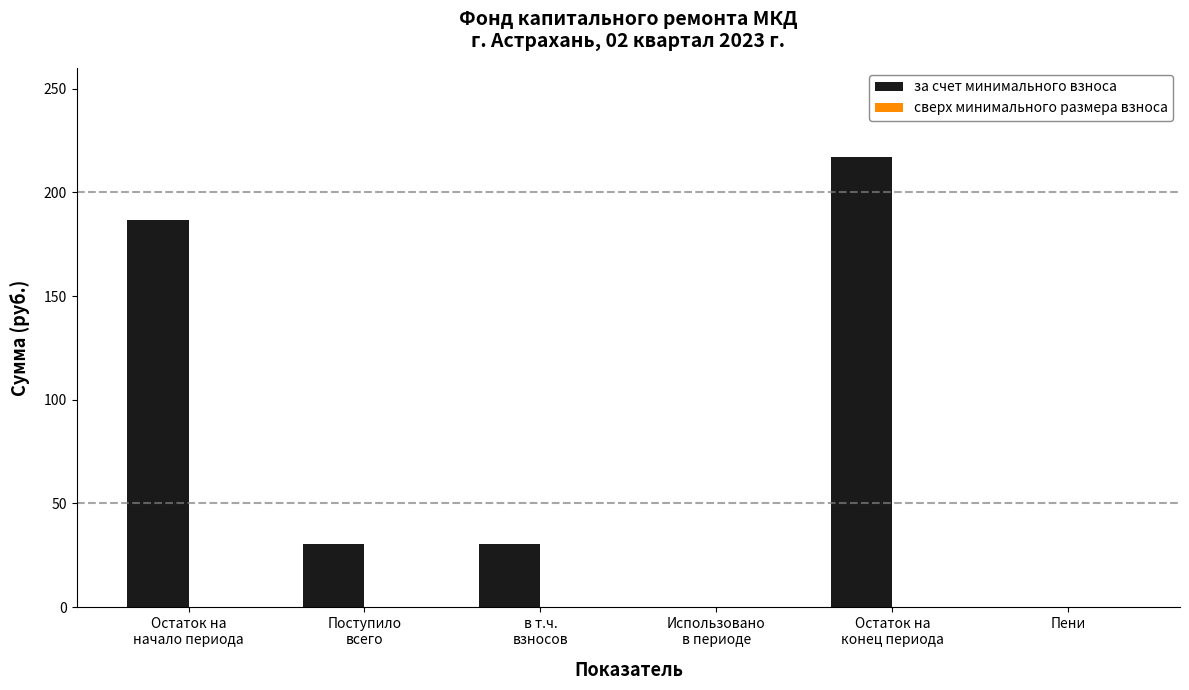

What is the greatest value displayed?

217.1